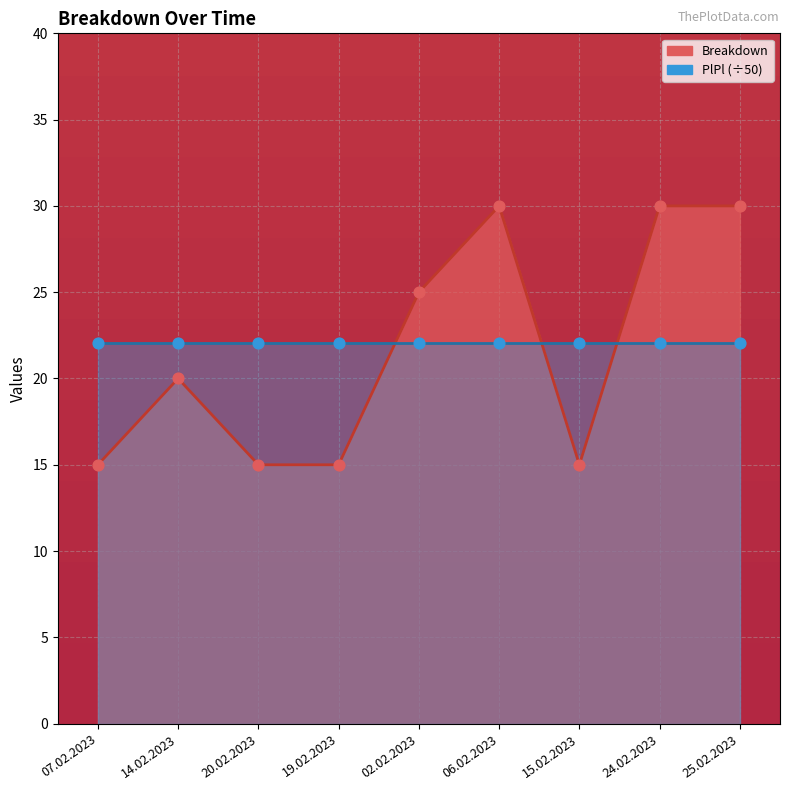

Which has a higher value, 06.02.2023 or 02.02.2023?

06.02.2023